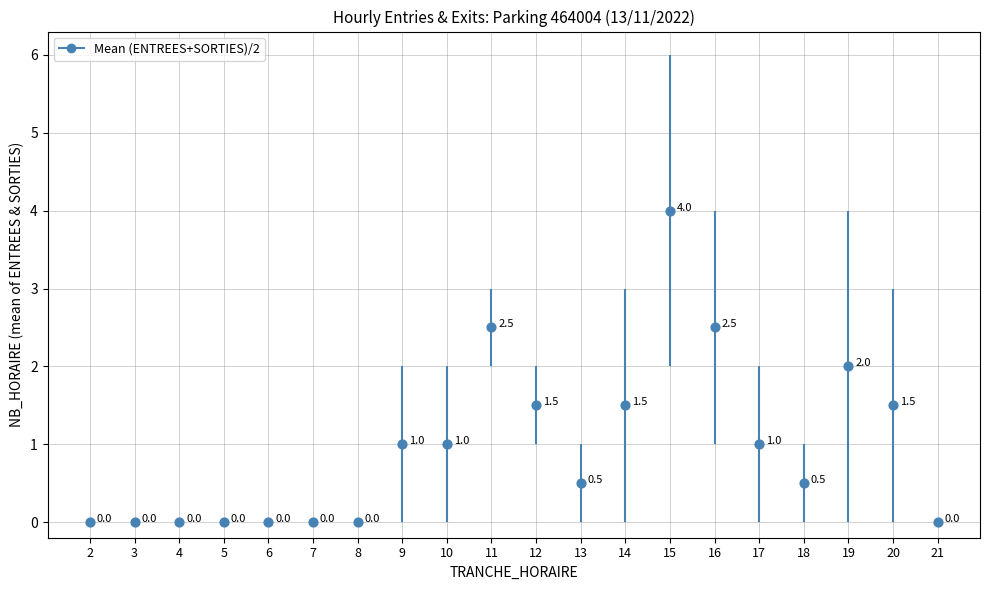

At which category is the sum across all series the highest?

15